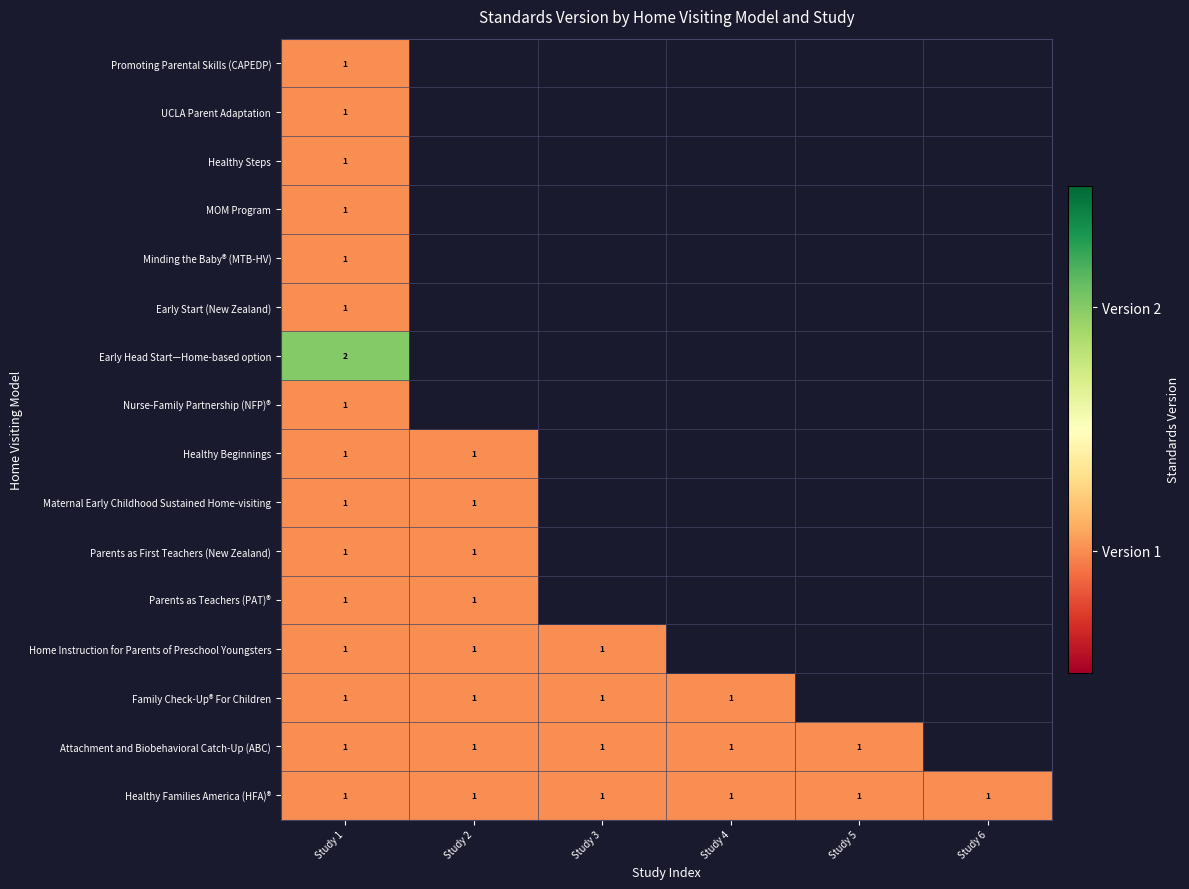

What is the smallest value displayed?

1.0